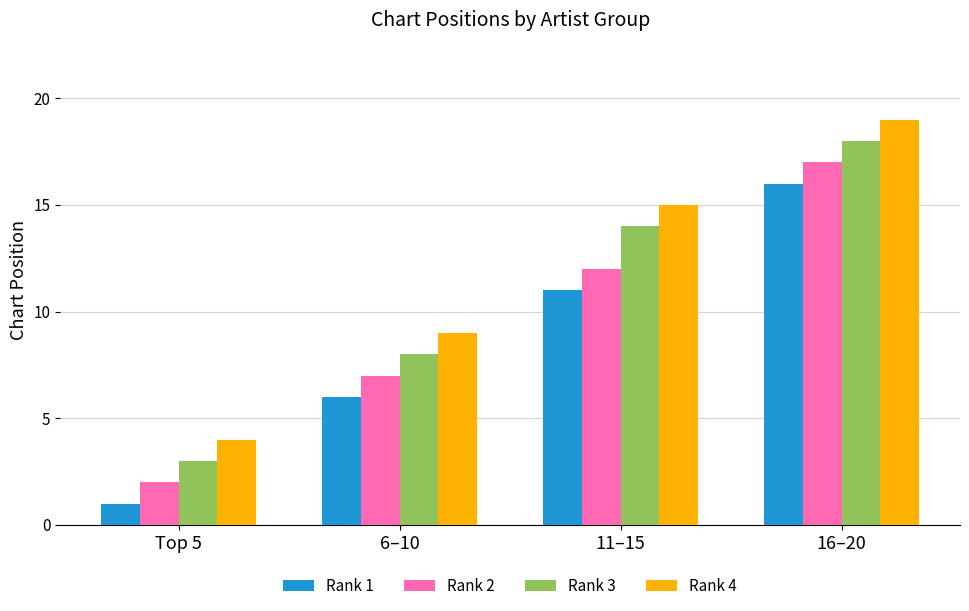

What is the spread (max minus min) of values at Top 5?

3